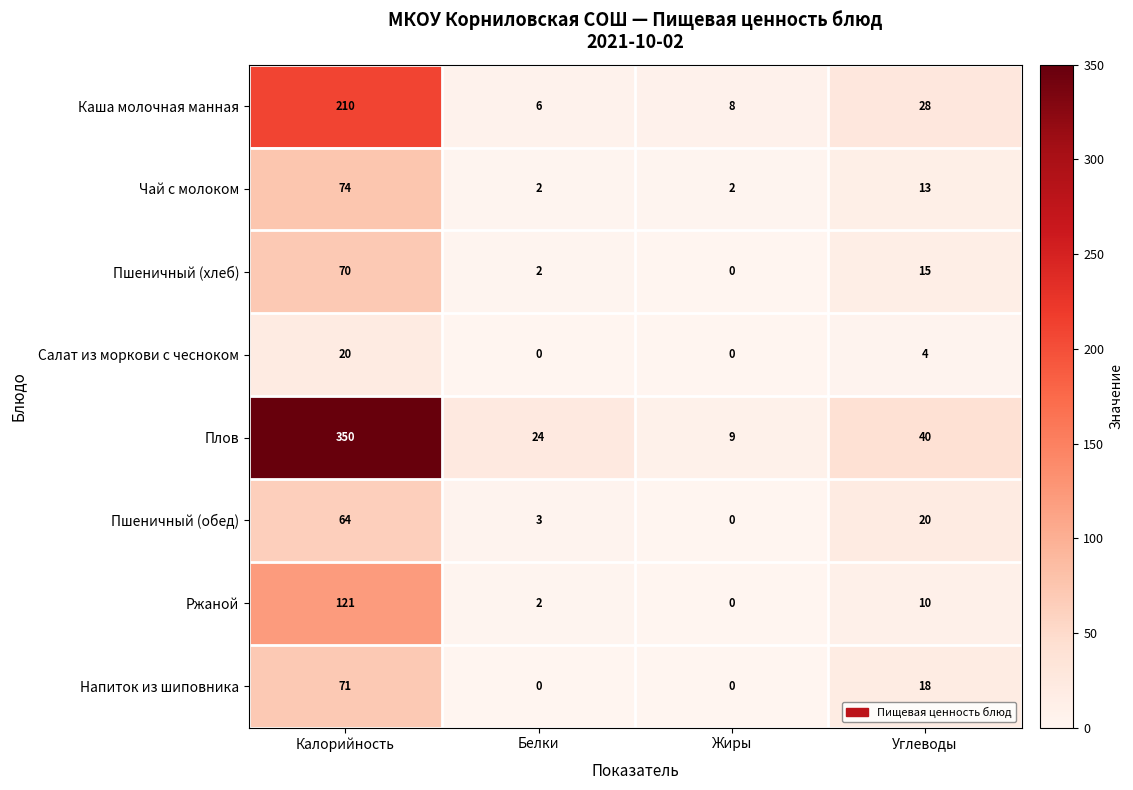

Which series changed the most between Калорийность and Углеводы?

Плов